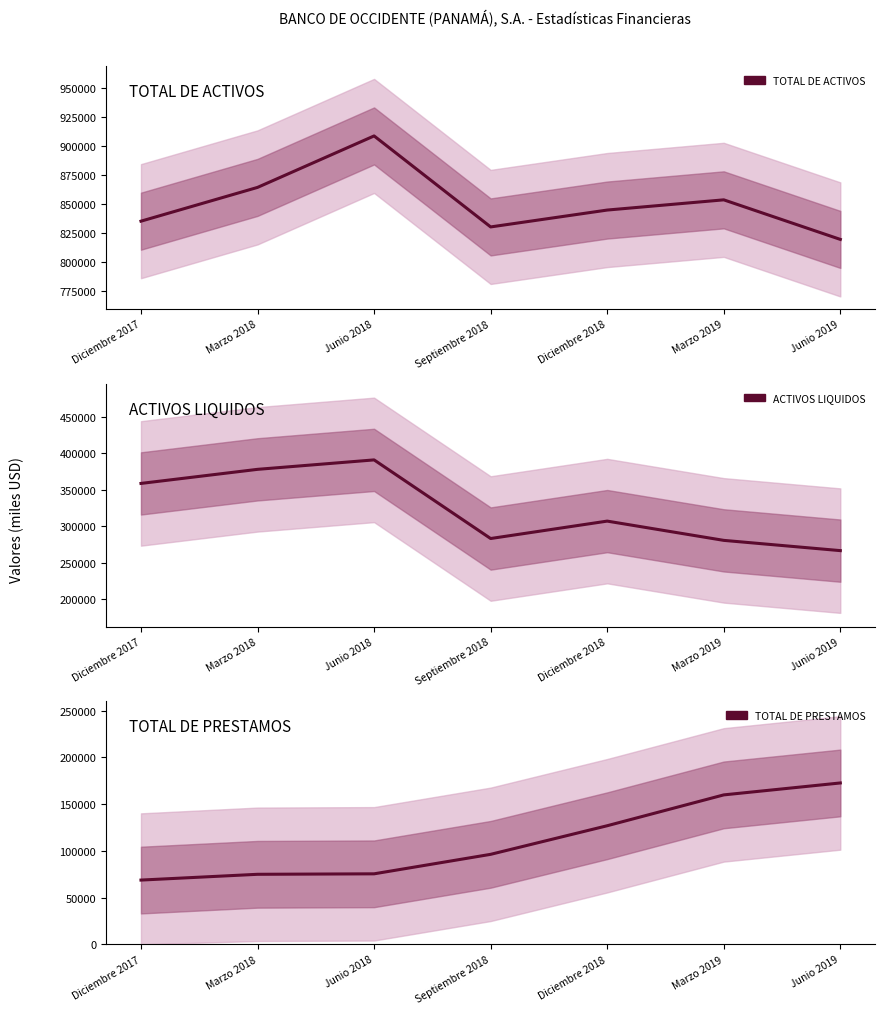

What is the sum of the ACTIVOS LIQUIDOS values at Marzo 2019 and Marzo 2018?

658342.0